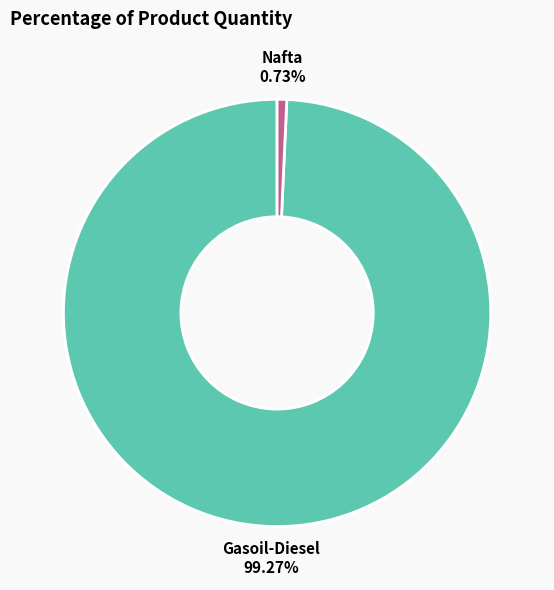

Does any single category account for the majority?

Yes